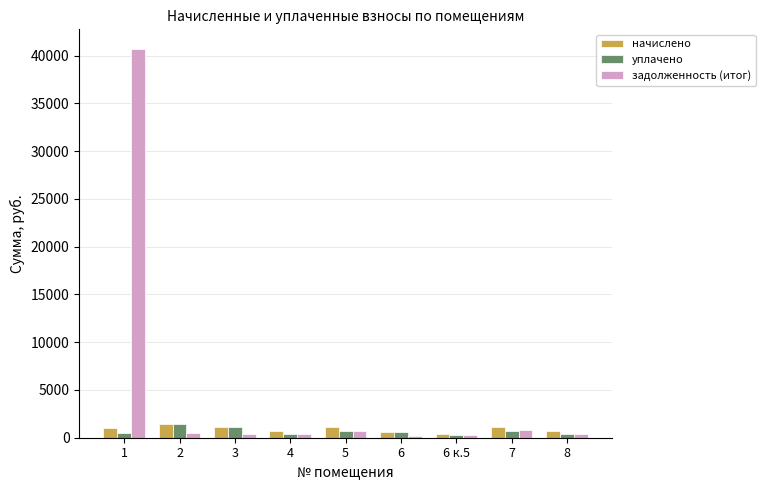

What is the label of the 9th bar from the left?

8